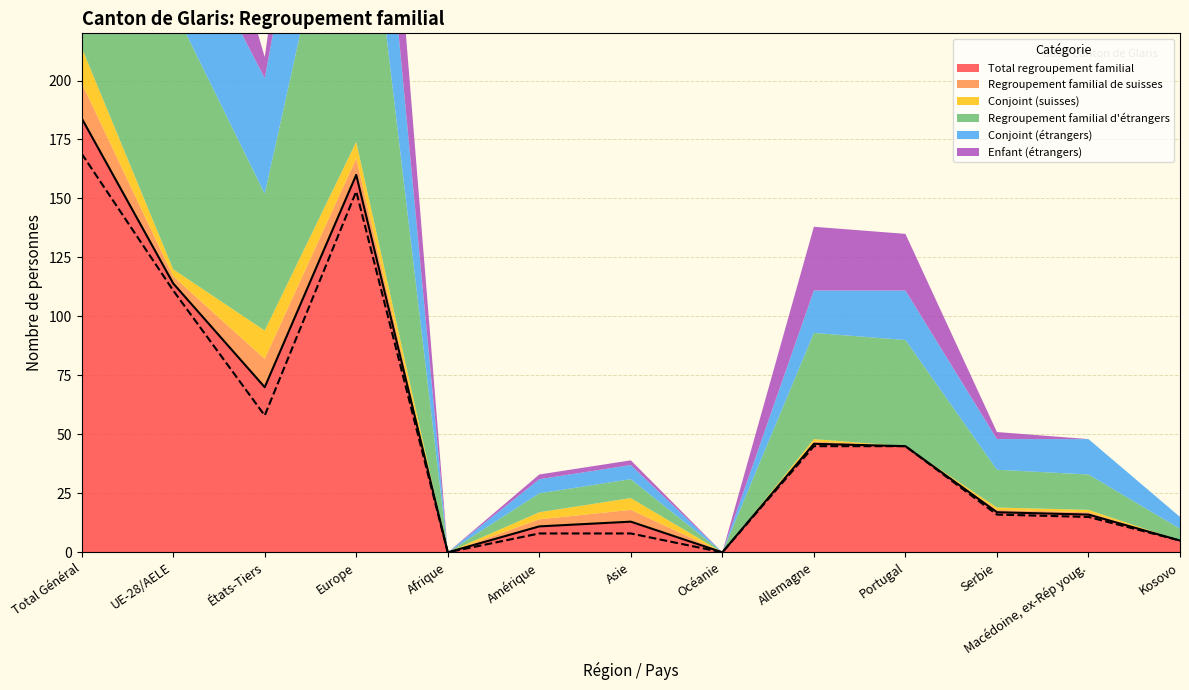

How many times do Enfant (étrangers) and Conjoint (étrangers) cross each other?

3